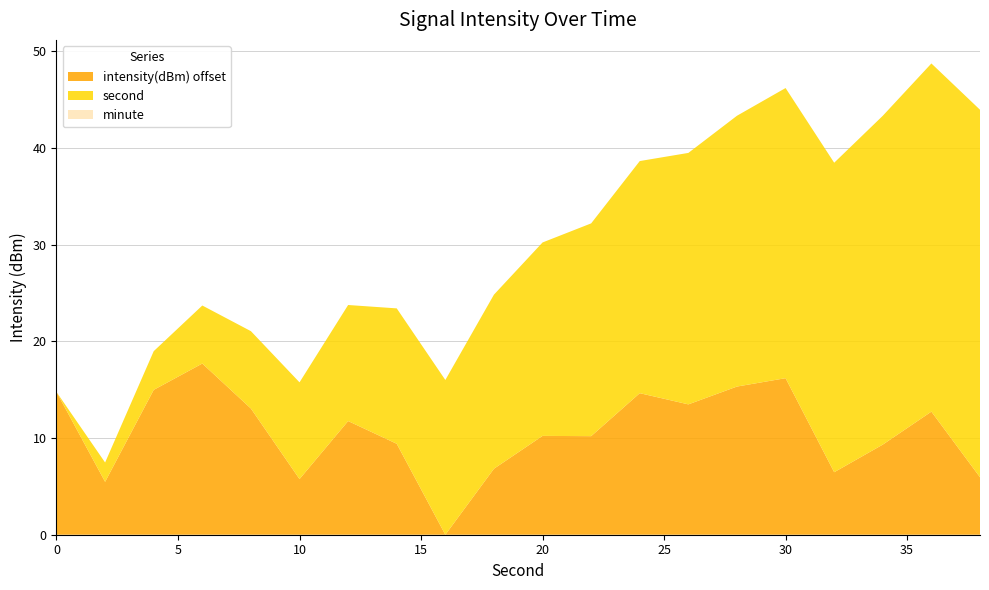

Reading right to left, transcribe all the data shown in this chart.

intensity(dBm): -131.4	-124.6	-128.1	-130.9	-121.2	-122.1	-123.9	-122.7	-127.2	-127.2	-130.5	-137.4	-128.0	-125.6	-131.6	-124.3	-119.7	-122.4	-131.9	-122.6
second: 38.0	36.0	34.0	32.0	30.0	28.0	26.0	24.0	22.0	20.0	18.0	16.0	14.0	12.0	10.0	8.0	6.0	4.0	2.0	0.0
minute: 0.0	0.0	0.0	0.0	0.0	0.0	0.0	0.0	0.0	0.0	0.0	0.0	0.0	0.0	0.0	0.0	0.0	0.0	0.0	0.0
fractional second: 0.0	0.0	0.0	0.0	0.0	0.0	0.0	0.0	0.0	0.0	0.0	0.0	0.0	0.0	0.0	0.0	0.0	0.0	0.0	0.0